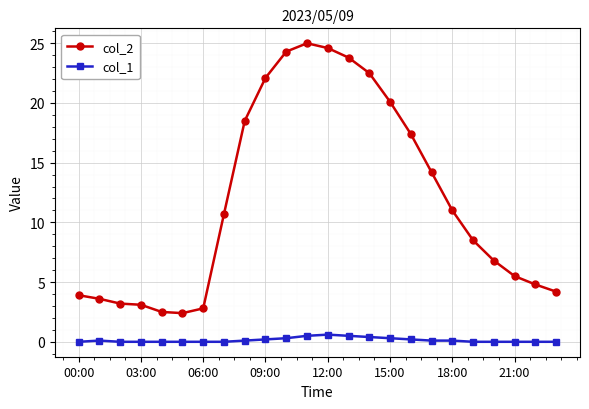

How many data points in col_2 are above 10?

12